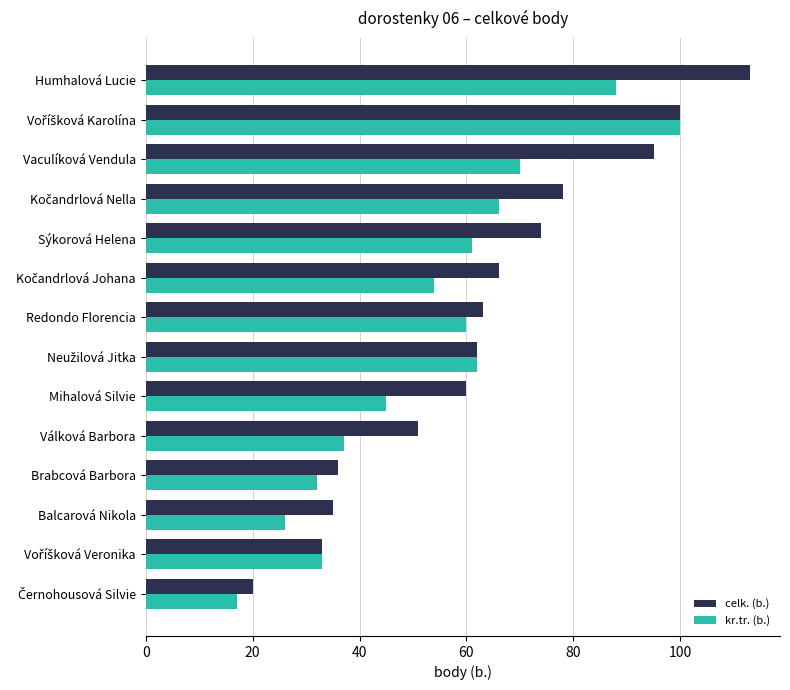

Which series has the largest range (max minus min)?

celk. (b.)